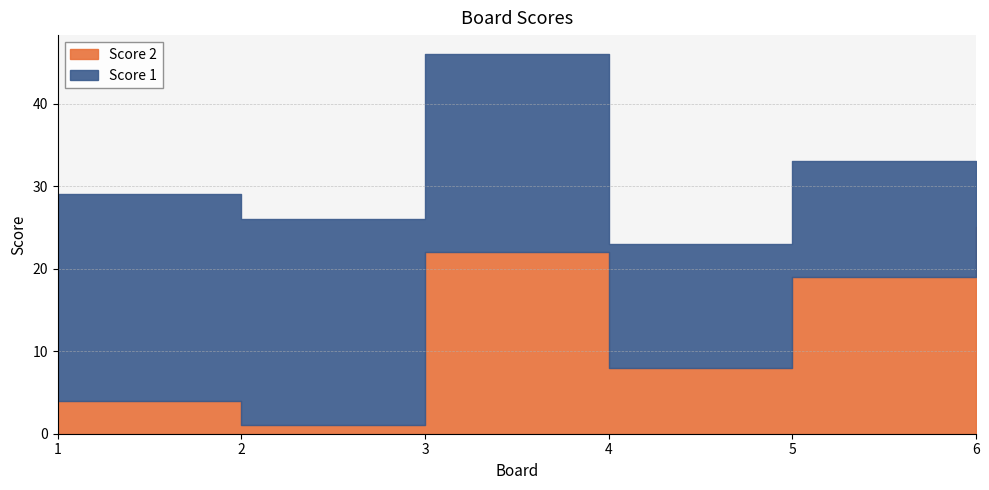

What is the total value across all series at 2?

26